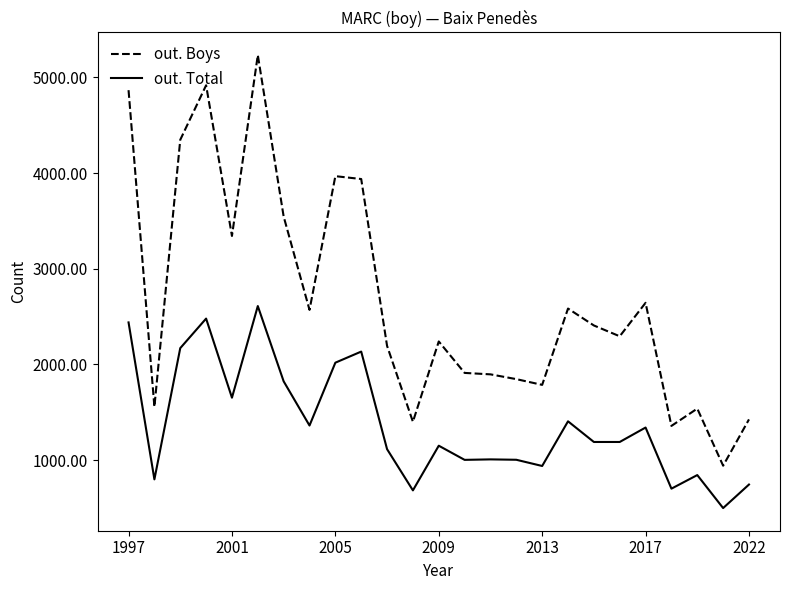

Count the number of data series in this chart.

2